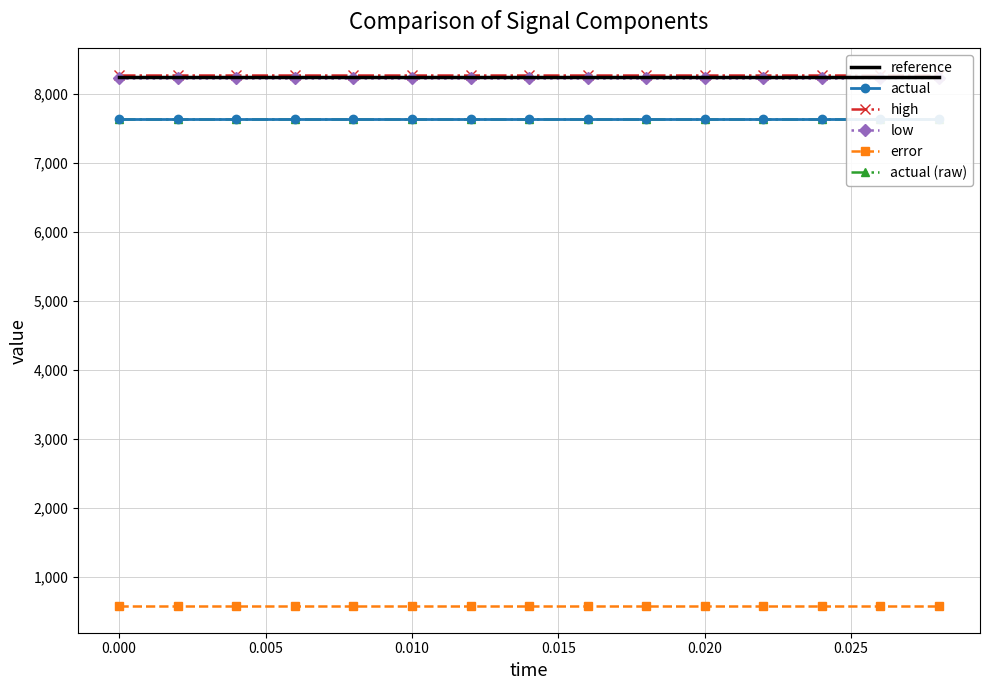

What is the lowest value of the high series?

8268.5